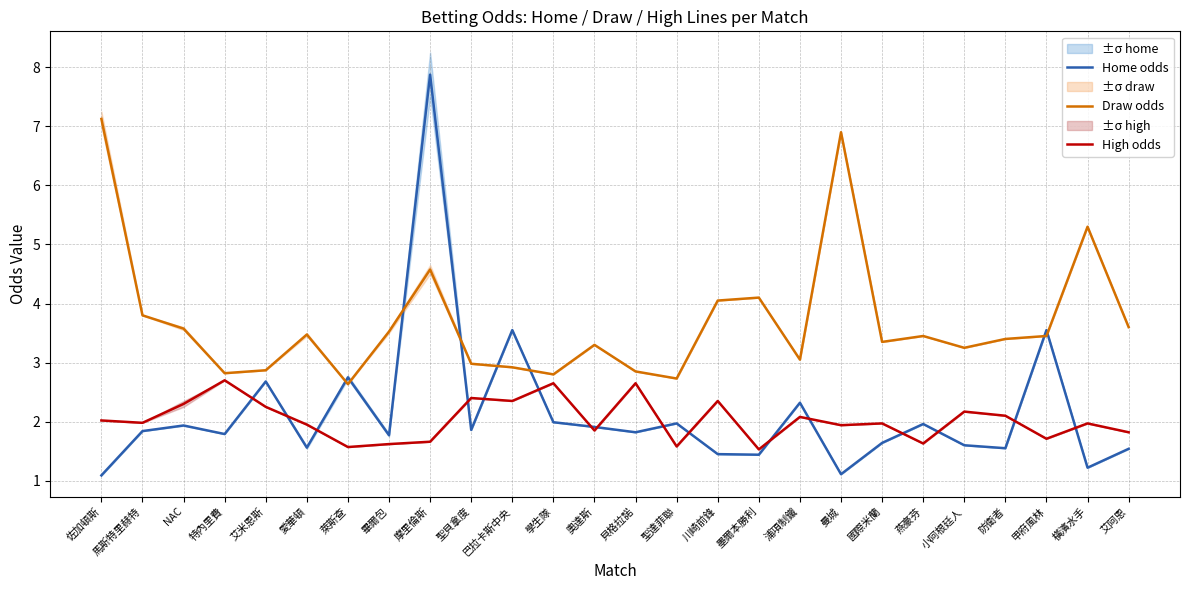

Between 川崎前鋒 and 國際米蘭, which series saw the biggest shift?

Draw odds